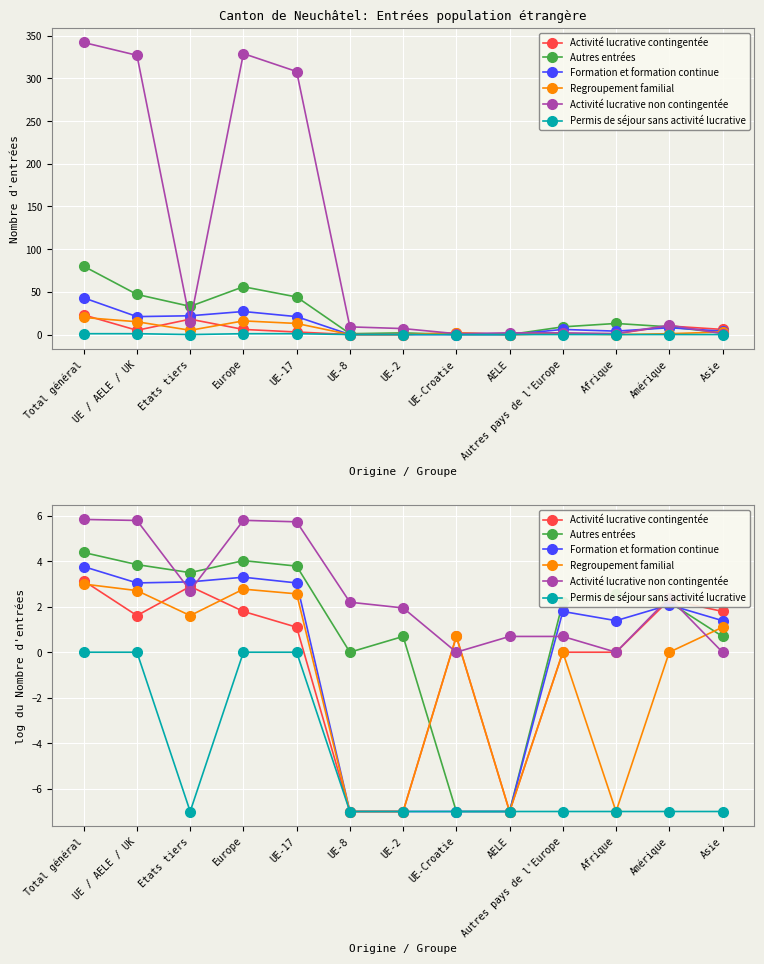

What is the label of the 11th point from the right?

Etats tiers